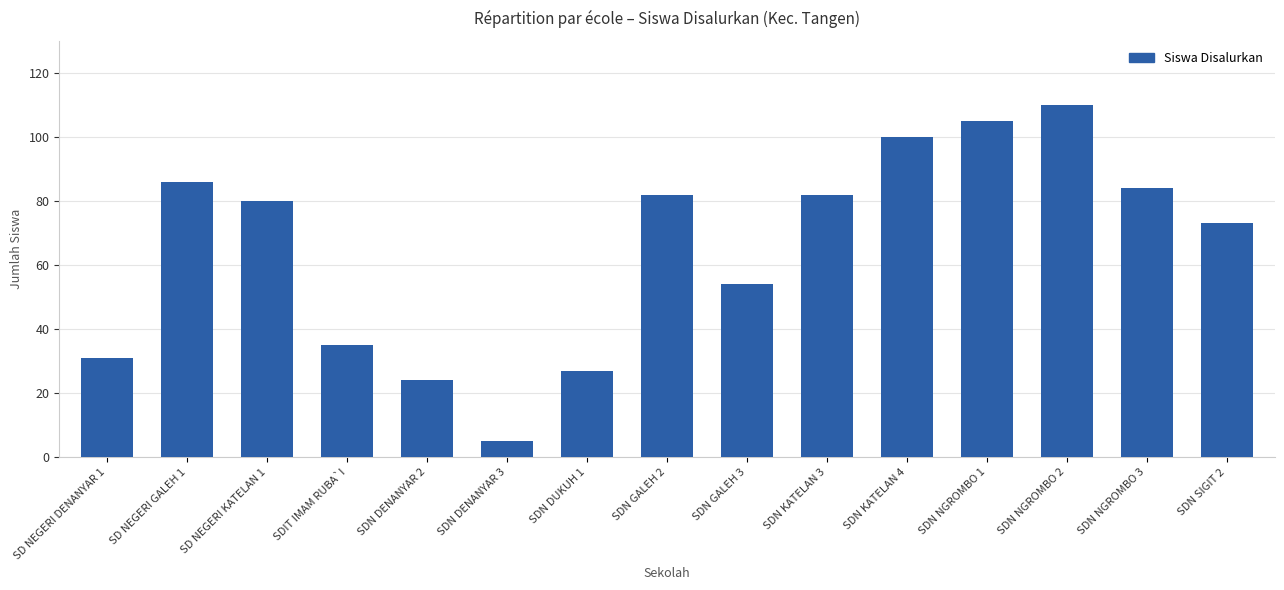

What value does the data have at SDN DENANYAR 3, to the nearest 5?

5